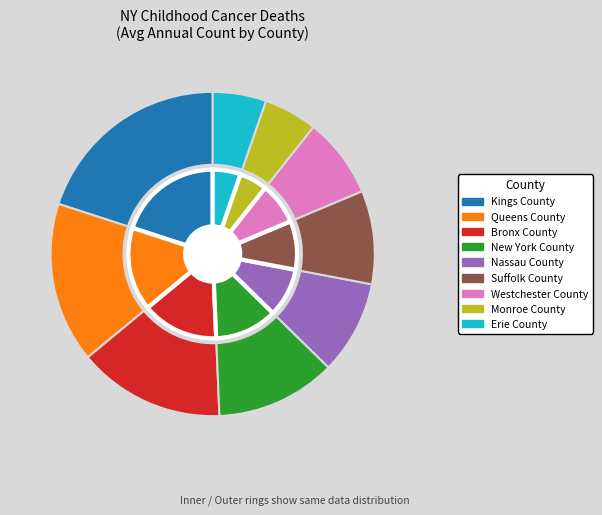

Rank the categories by value from highest to lowest.

Kings County, Queens County, Bronx County, New York County, Nassau County, Suffolk County, Westchester County, Monroe County, Erie County